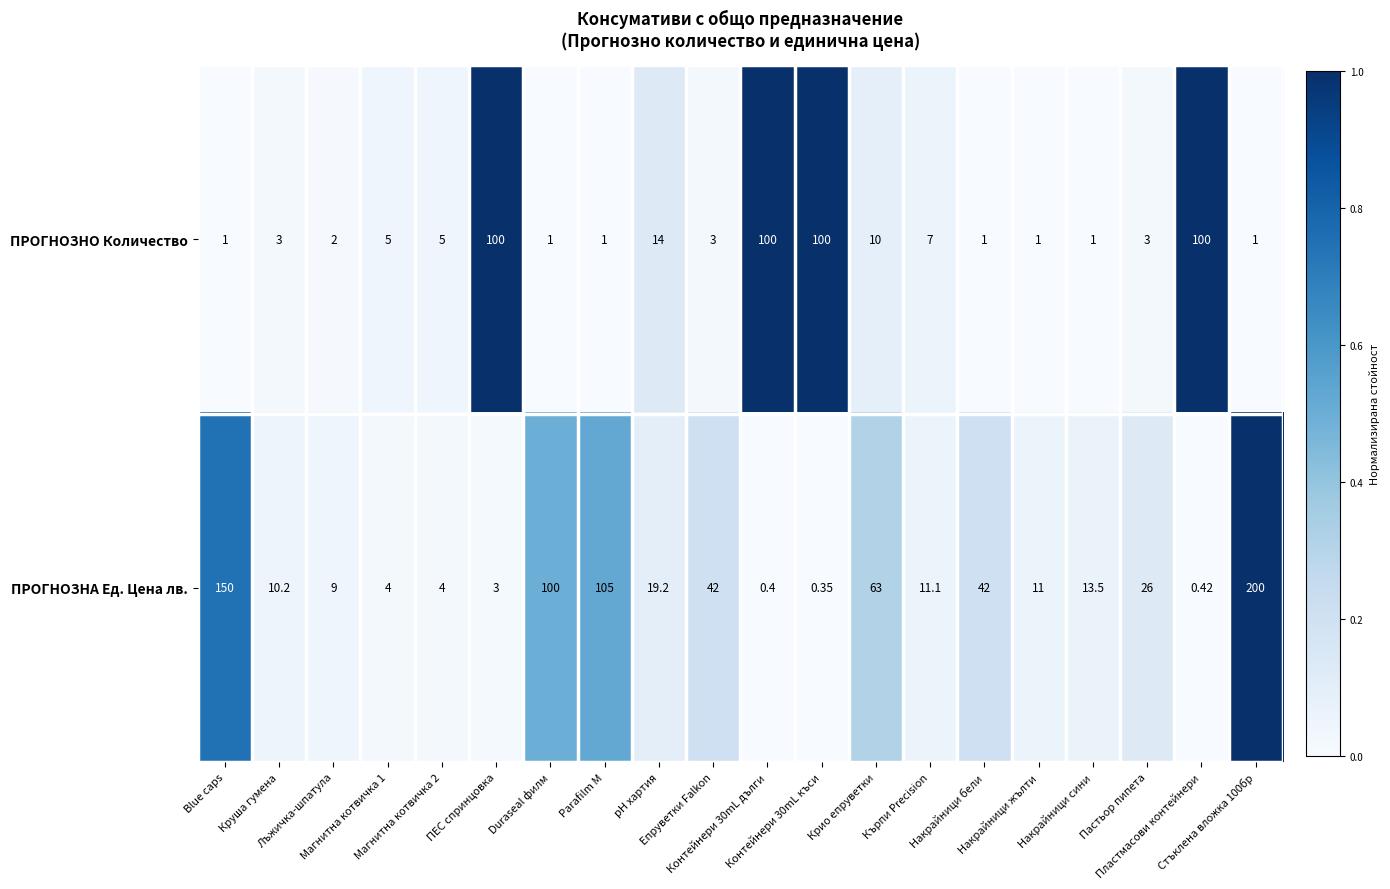

Which series has the largest total across all categories?

ПРОГНОЗНА Ед. Цена лв.